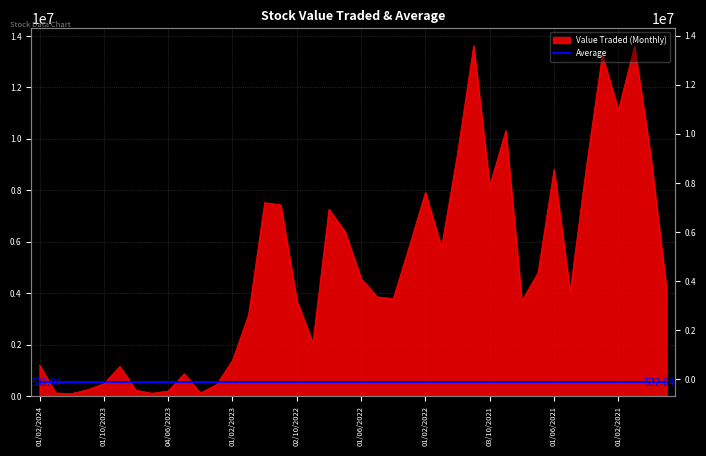

Does the chart have visible grid lines?

Yes